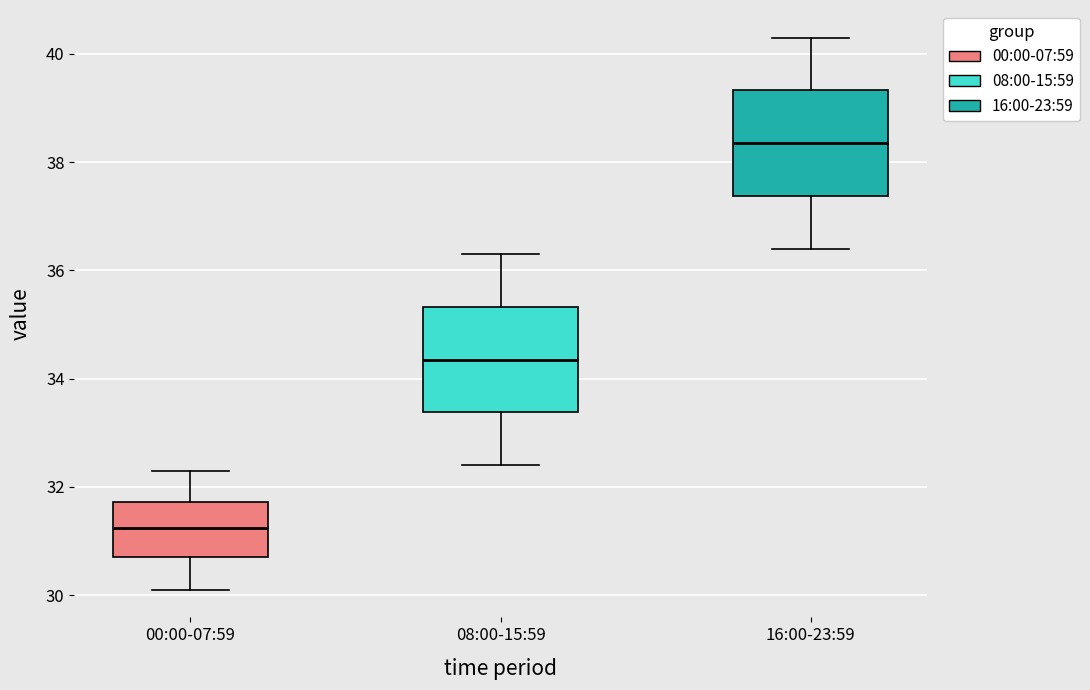

Where does the median line of the box for 00:00-07:59 sit on the y-axis? The values are not printed on the chart, so give them approximately, as read against the axis.

31.2